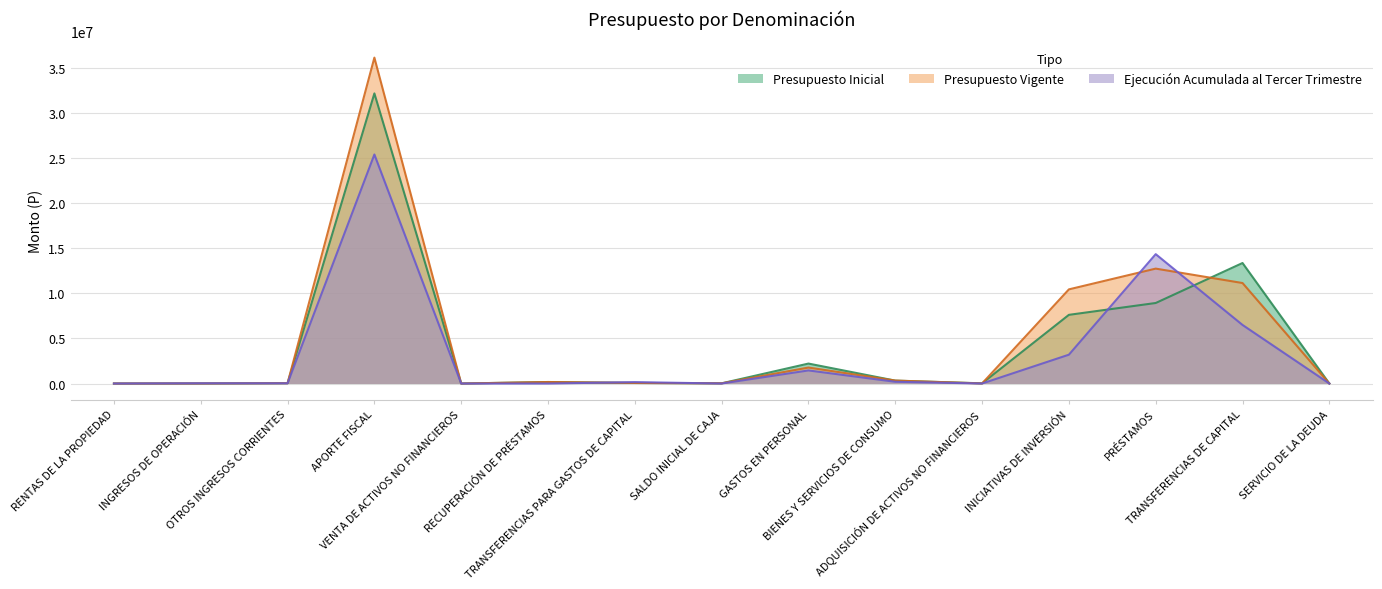

How many data points in Presupuesto Vigente are above 63477?

7